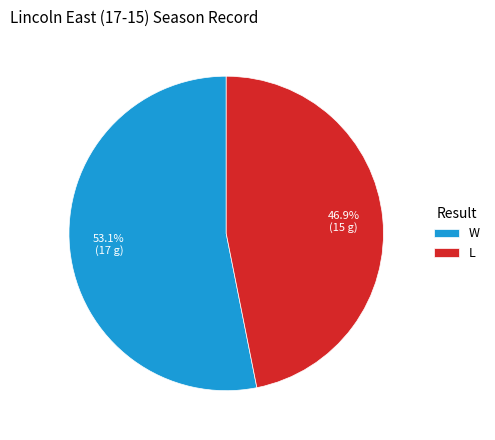

Rank the categories by value from highest to lowest.

W, L